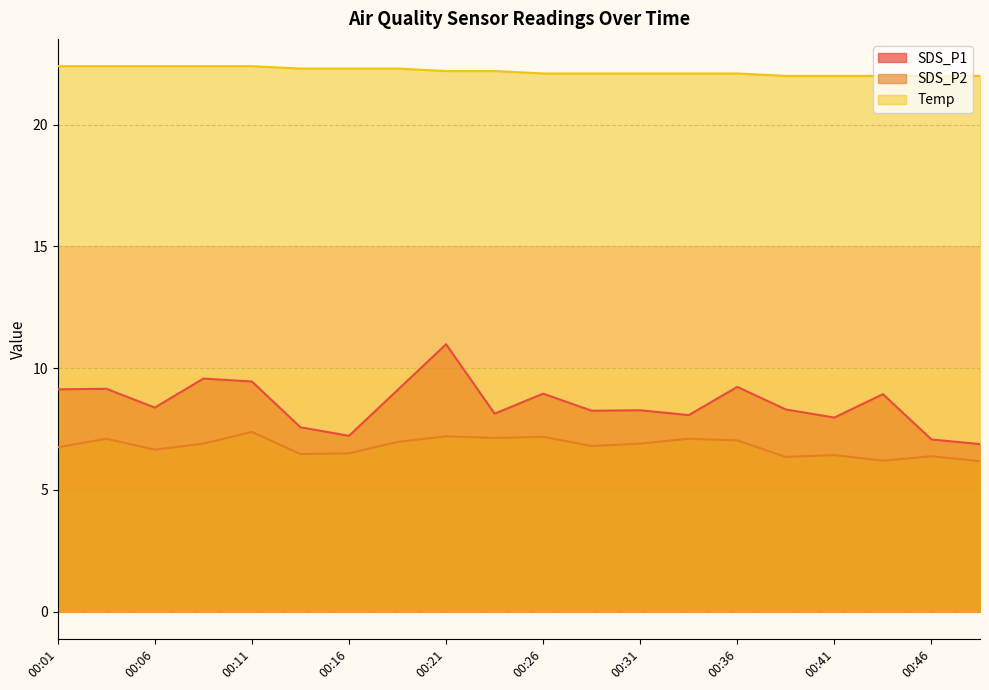

At which label does SDS_P2 reach its minimum?

00:49